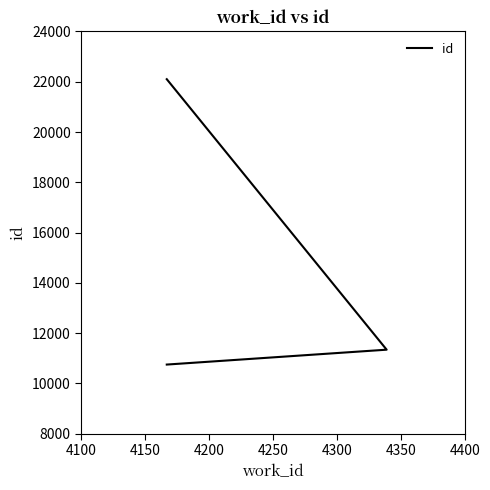

Is this an area chart (filled region under the line)?

No